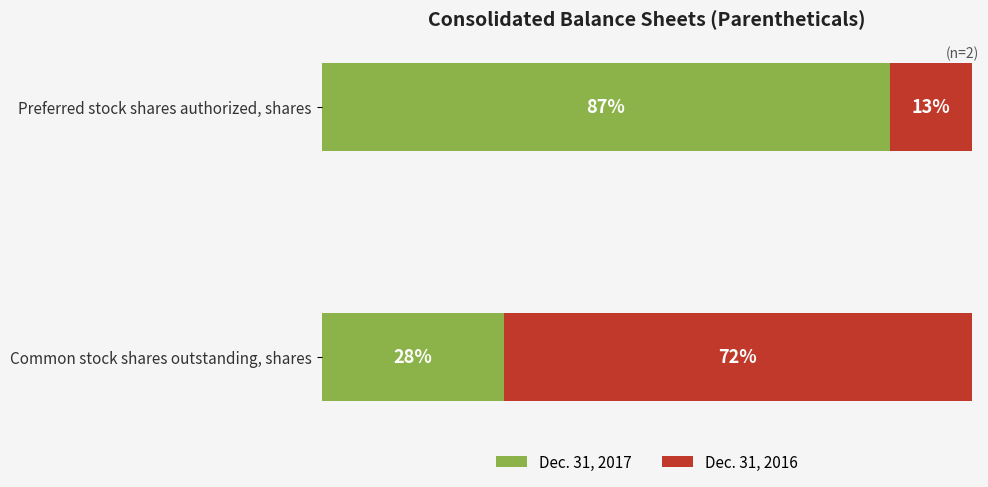

What are all the series names shown in the legend?

Dec. 31, 2017, Dec. 31, 2016